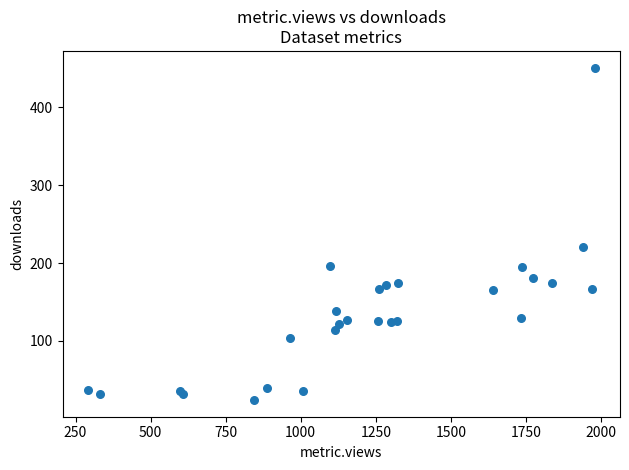

What Y value in the scatter plot is closest to 237?

220